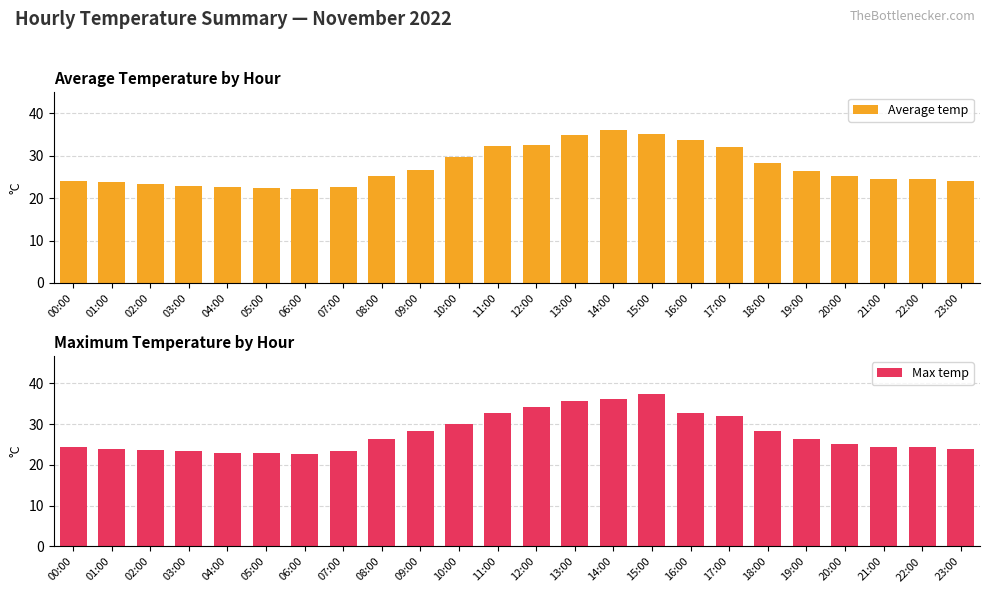

List the series in order of their peak value, lowest first.

Average temp, Max temp